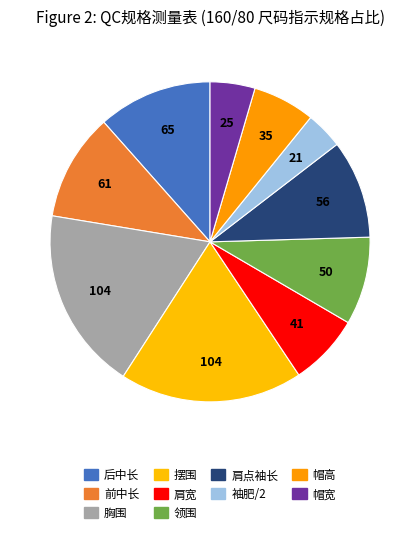

What is the largest slice in the pie chart?

胸围